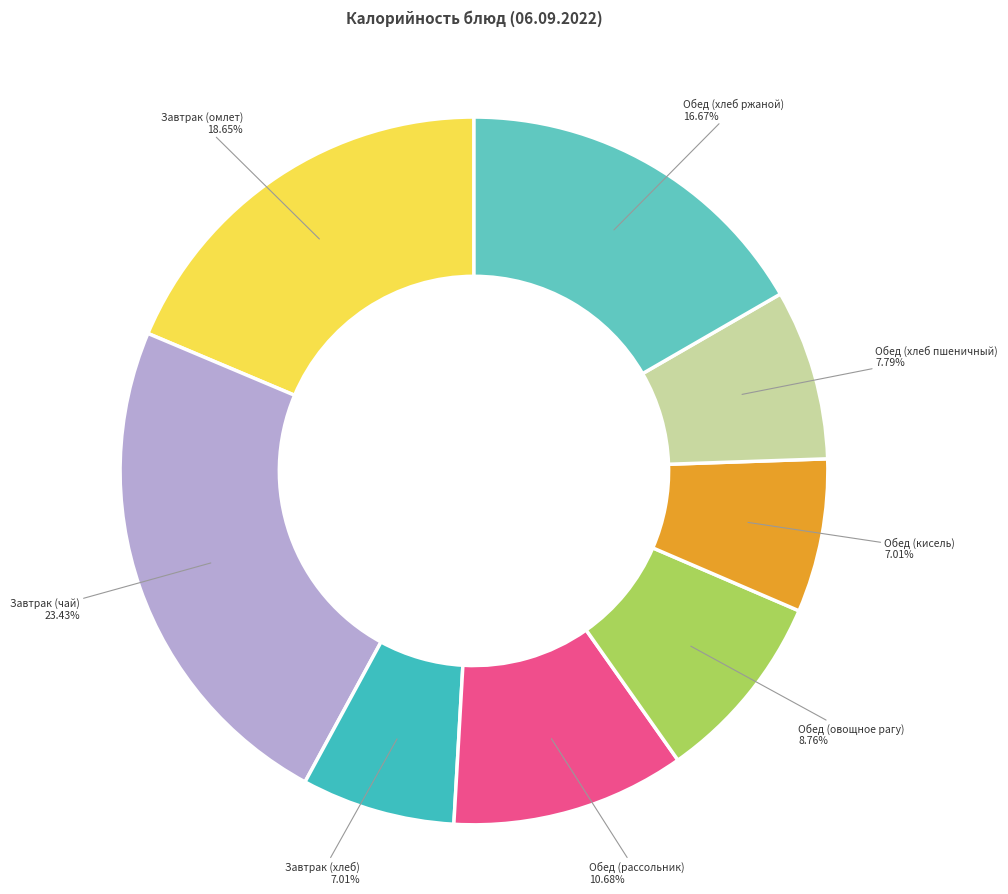

What percentage is the Завтрак (омлет) slice, to the nearest percent?

19%